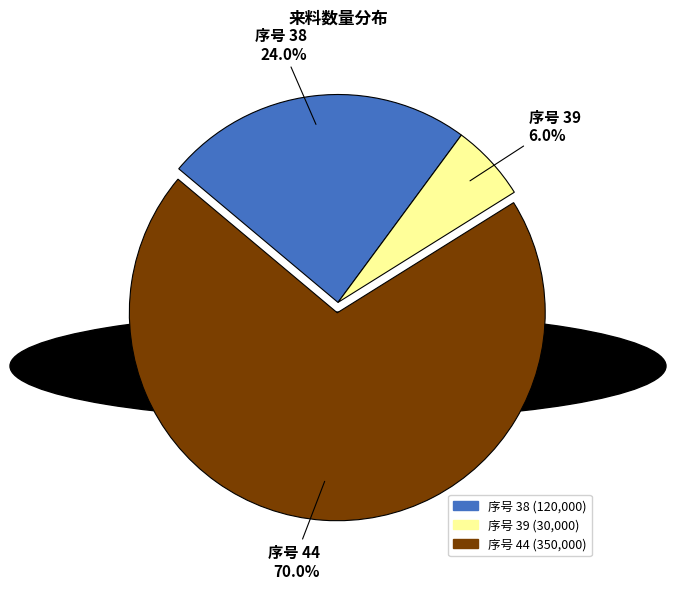

Does any single category account for the majority?

Yes